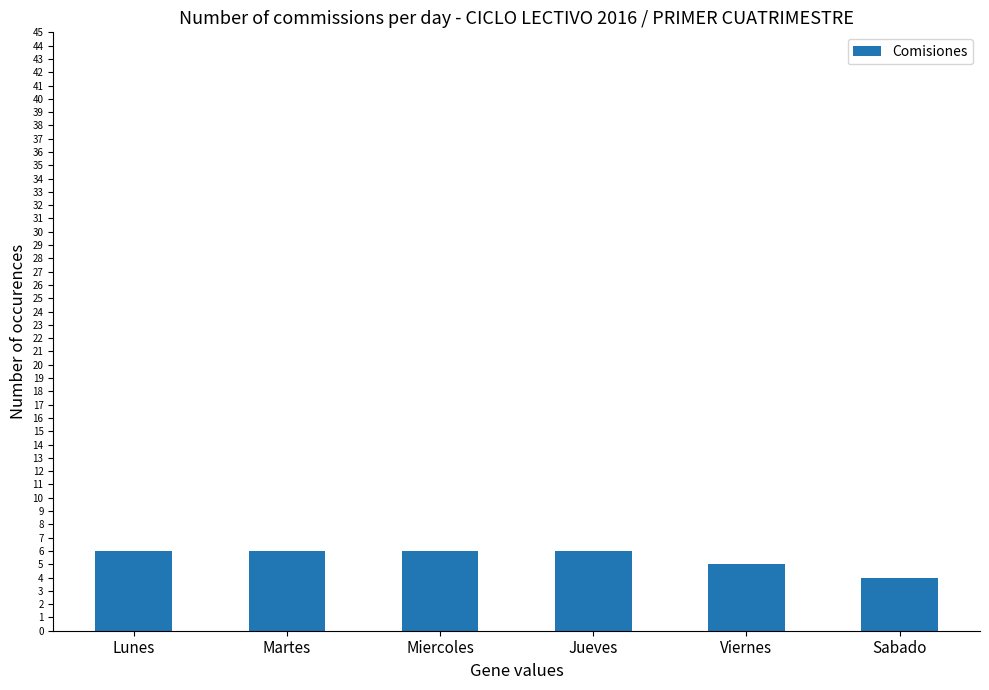

Between Sabado and Lunes, which is larger?

Lunes